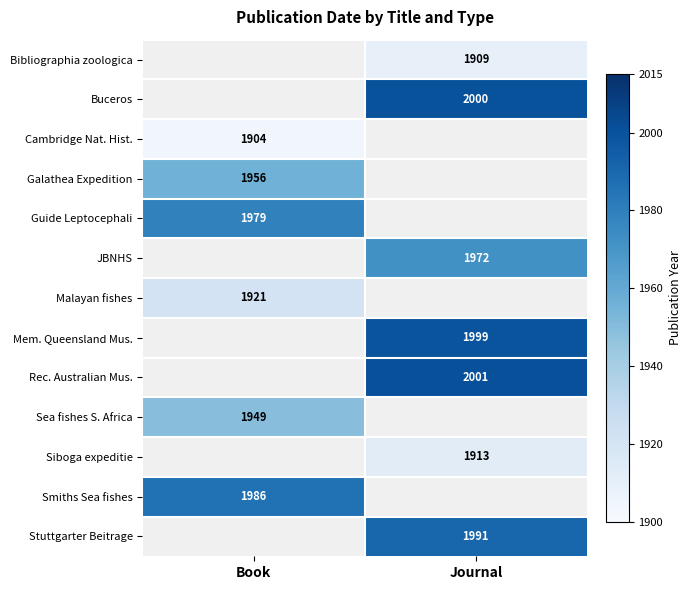

True or false: Mem. Queensland Mus. has a value of 1999 at Journal.

True